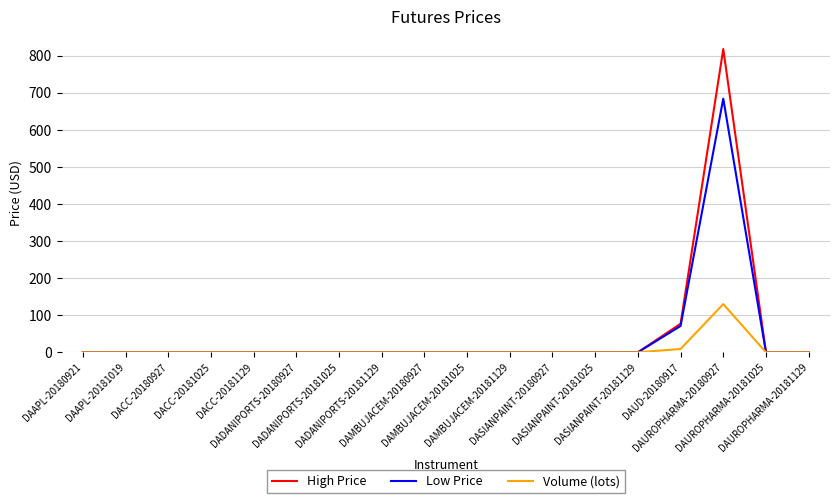

Rank the series by their maximum value, from highest to lowest.

High Price, Low Price, Volume (lots)